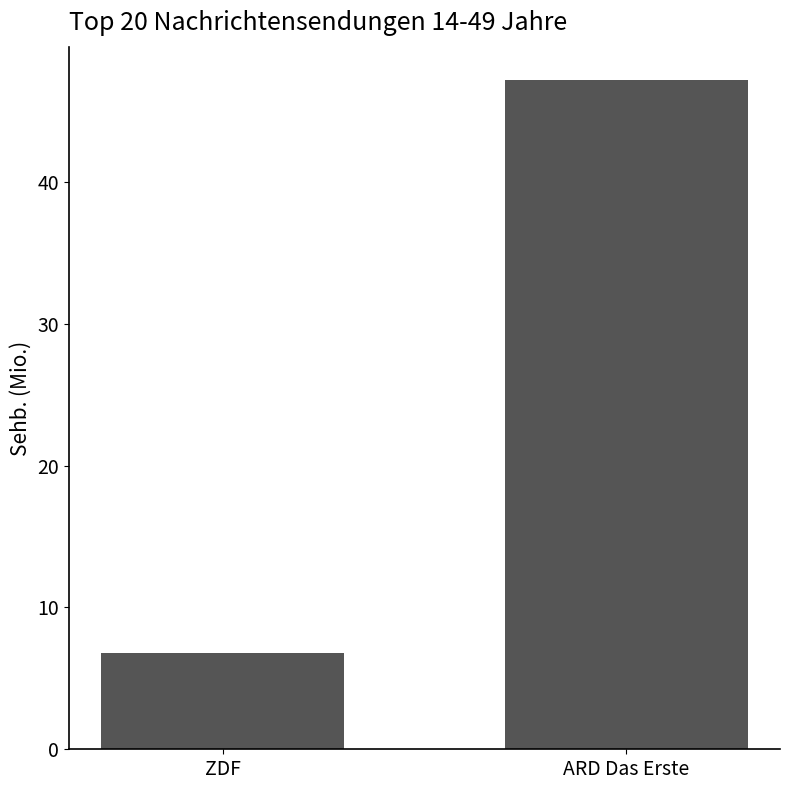

Reading right to left, what are all the values shown in this chart?

47.2	6.8